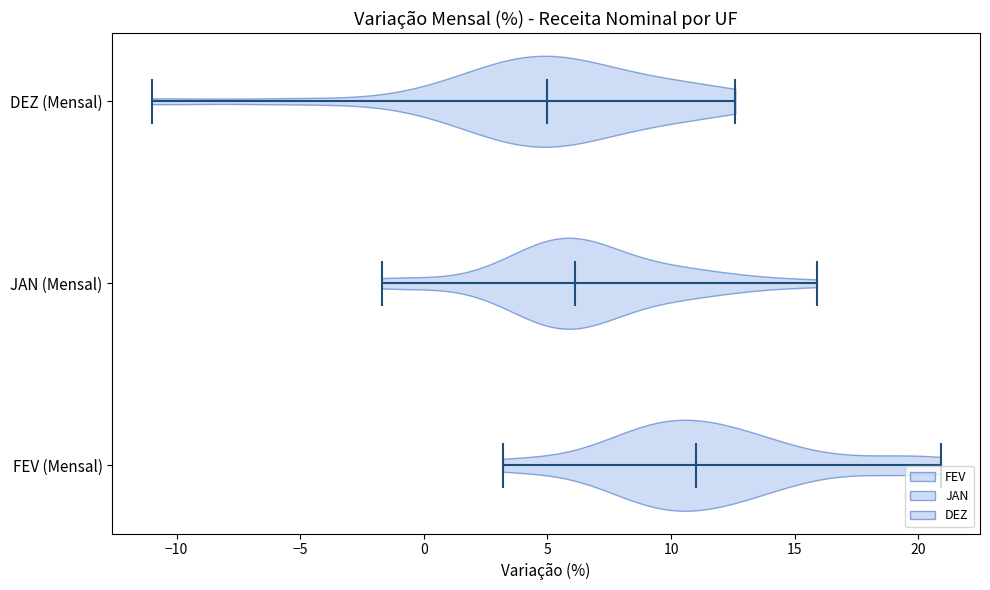

Reading bottom to top, read every violin against the x-axis: where its median line is, and the lowest and highest points it reaches. The values are not printed on the chart, so give them approximately, as read against the axis.

FEV (Mensal): median line 11.0, lowest point 3.0, highest point 21.0
JAN (Mensal): median line 6.0, lowest point -1.5, highest point 16.0
DEZ (Mensal): median line 5.0, lowest point -11.0, highest point 12.5